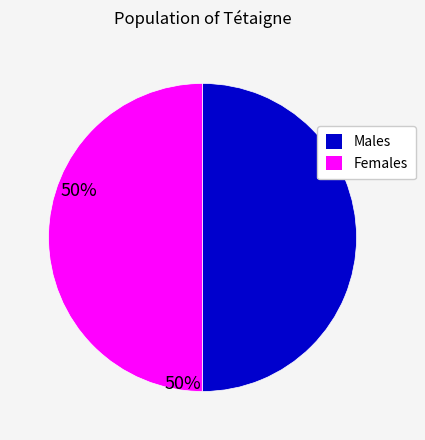

The Females slice represents 50% of the pie. True or false?

True